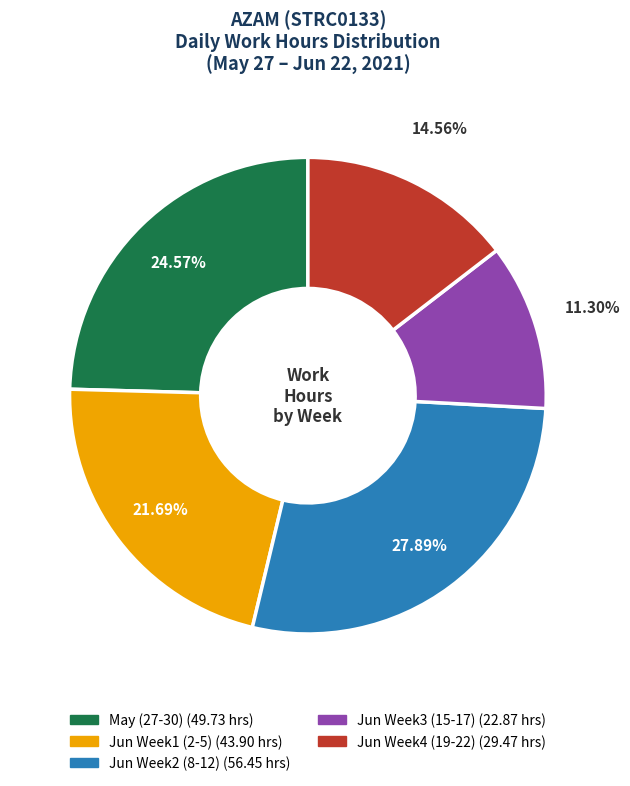

Does any single category account for the majority?

No